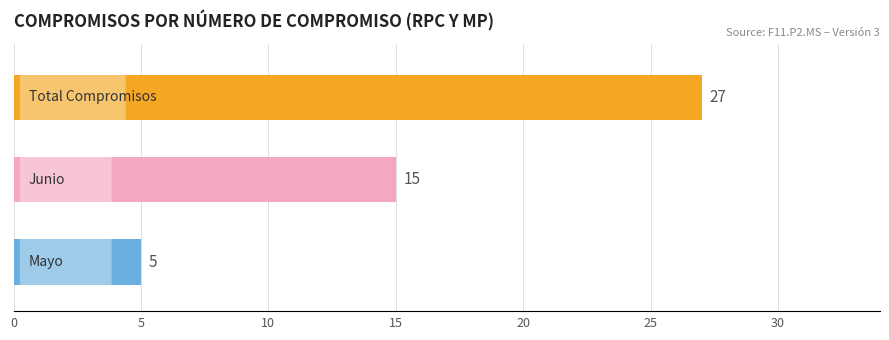

Does the chart contain any negative values?

No